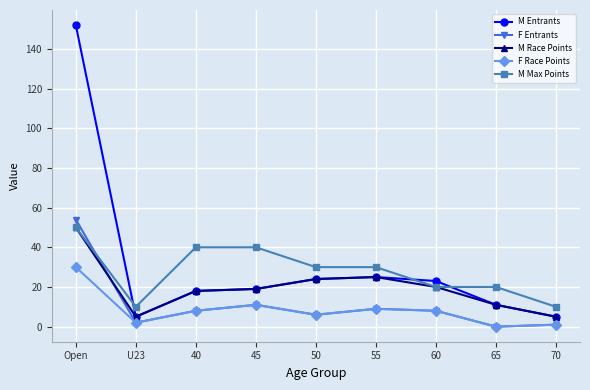

True or false: F Race Points and M Max Points intersect in this chart.

False